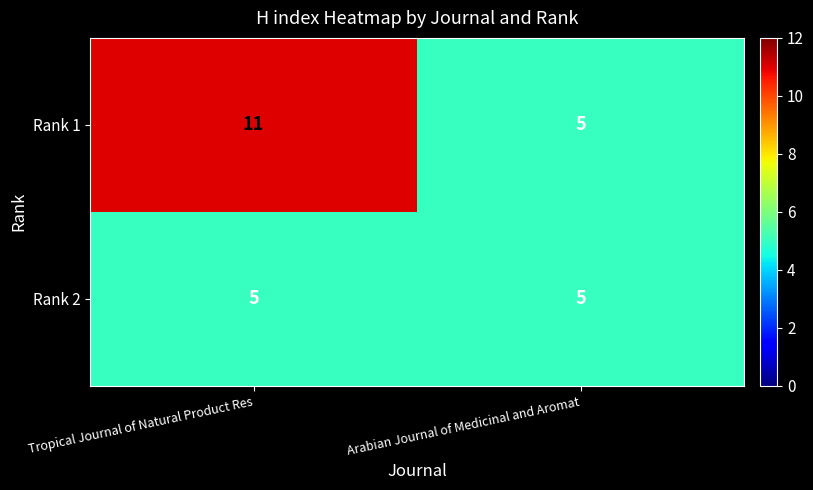

Reading right to left, transcribe all the data shown in this chart.

Rank 1: 5	11
Rank 2: 5	5